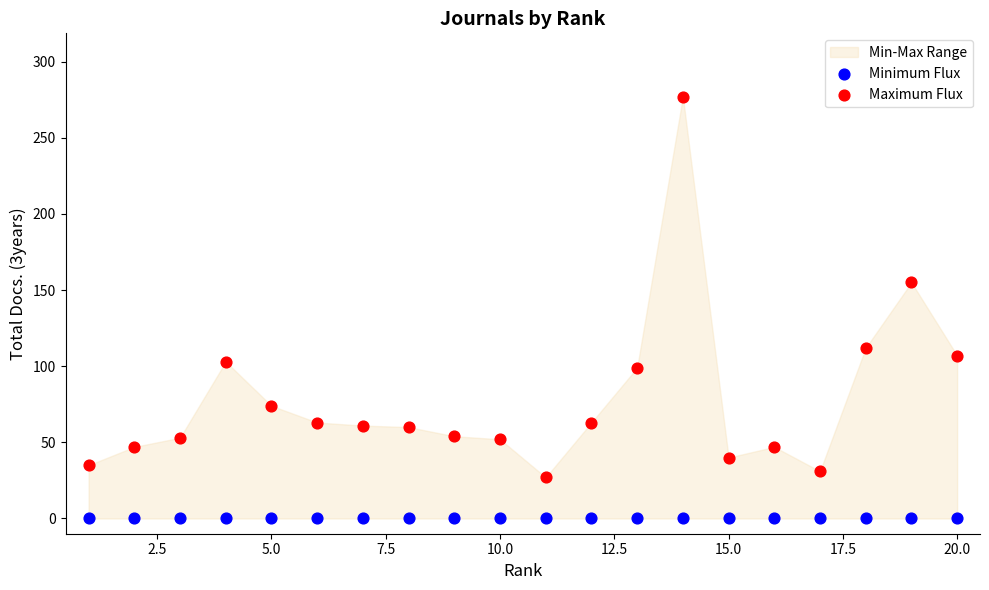

Which series contains the highest Y value?

Maximum Flux